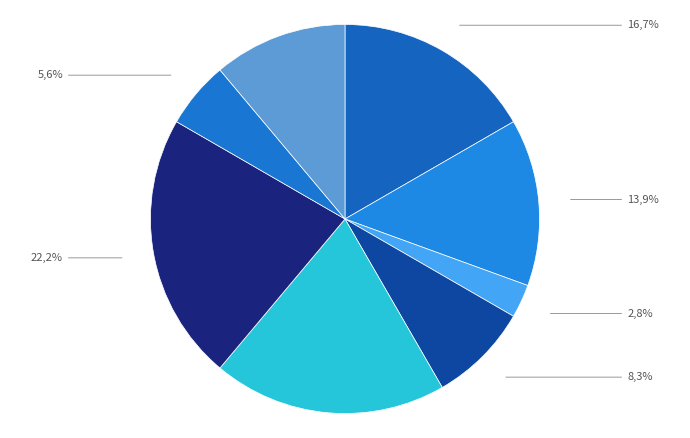

How many slices are in this pie chart?

8